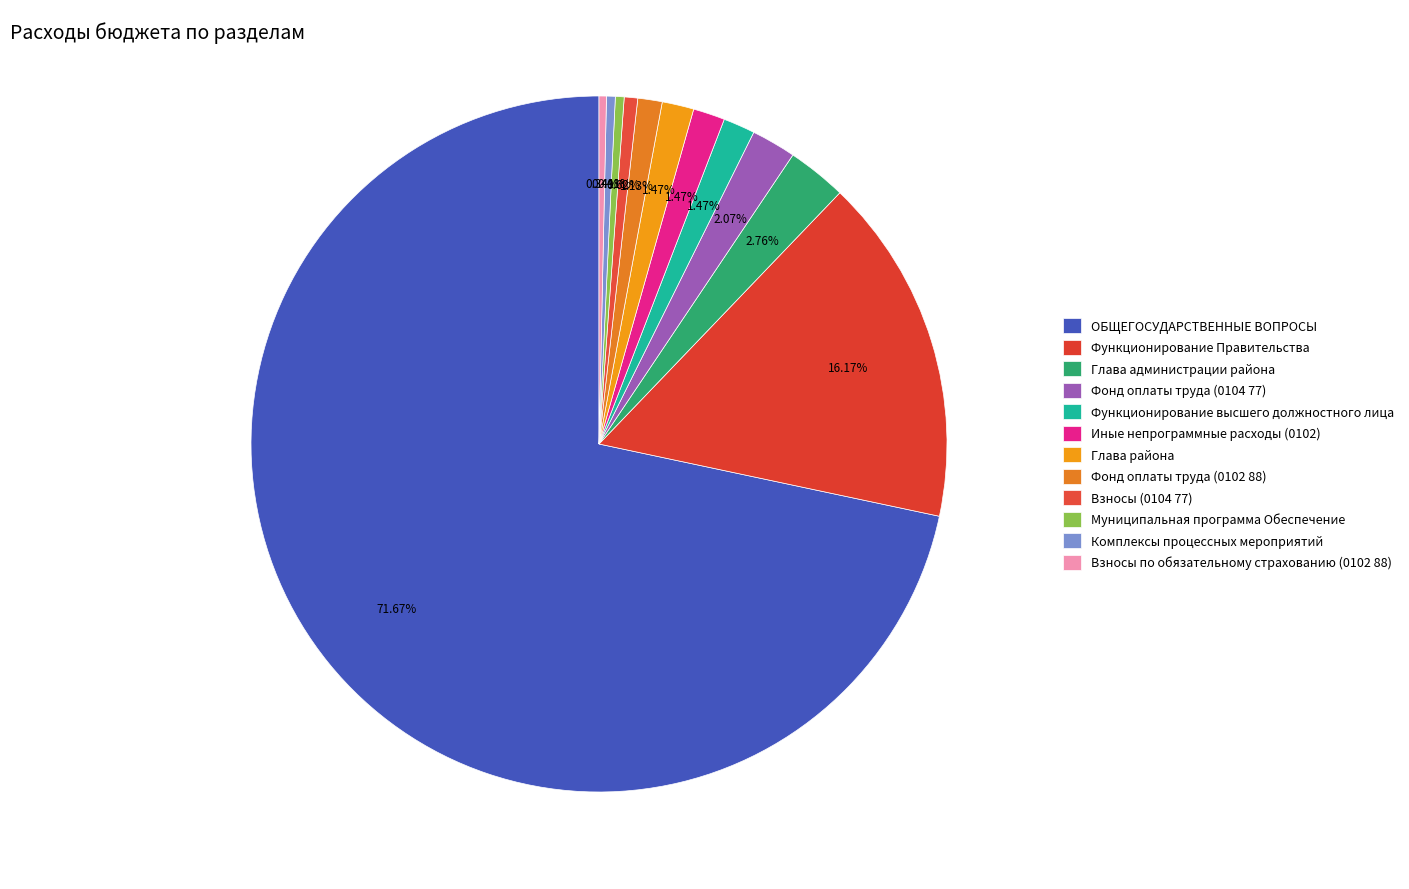

What is the majority slice?

ОБЩЕГОСУДАРСТВЕННЫЕ ВОПРОСЫ